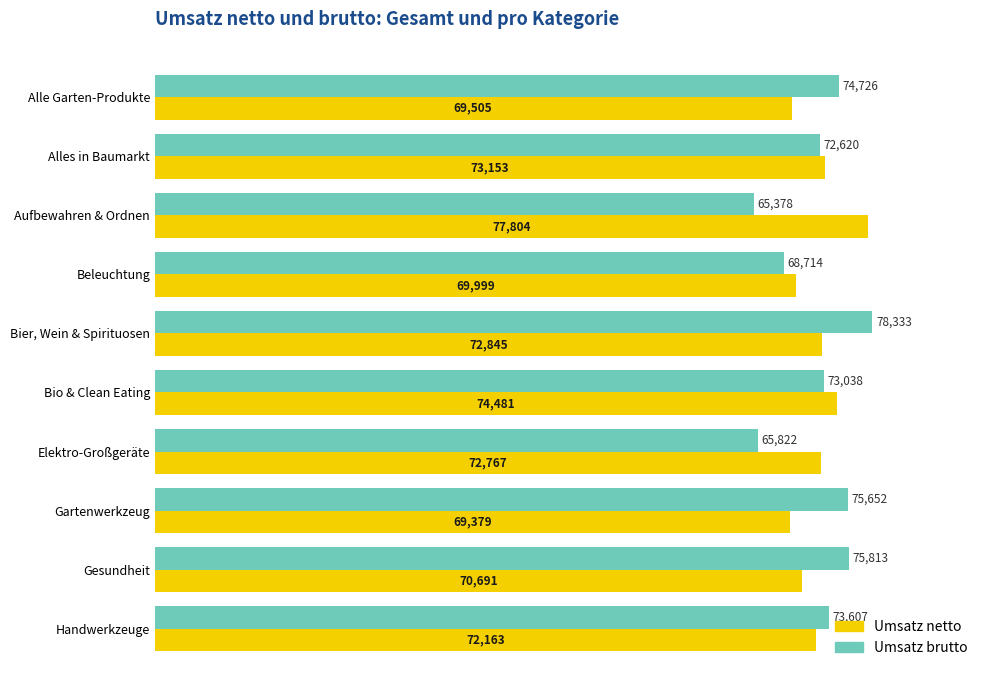

What are all the series names shown in the legend?

Umsatz netto, Umsatz brutto